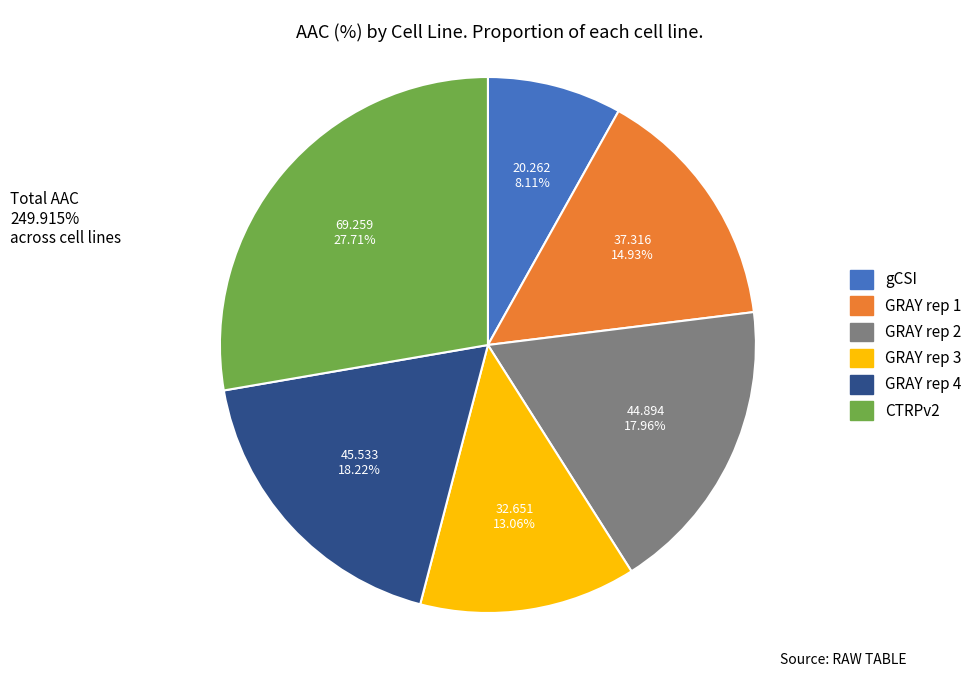

To the nearest percent, what is the difference between the GRAY rep 4 and gCSI slice percentages?

10%